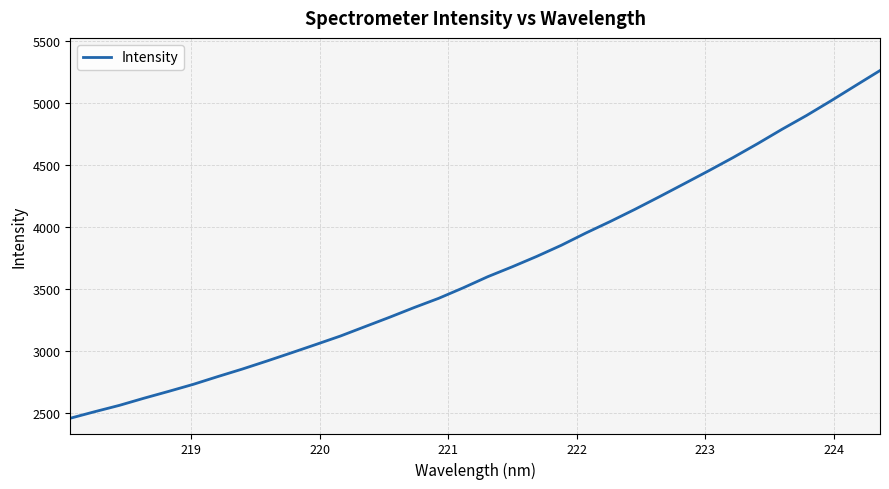

What is the maximum value shown in the chart?

5258.9